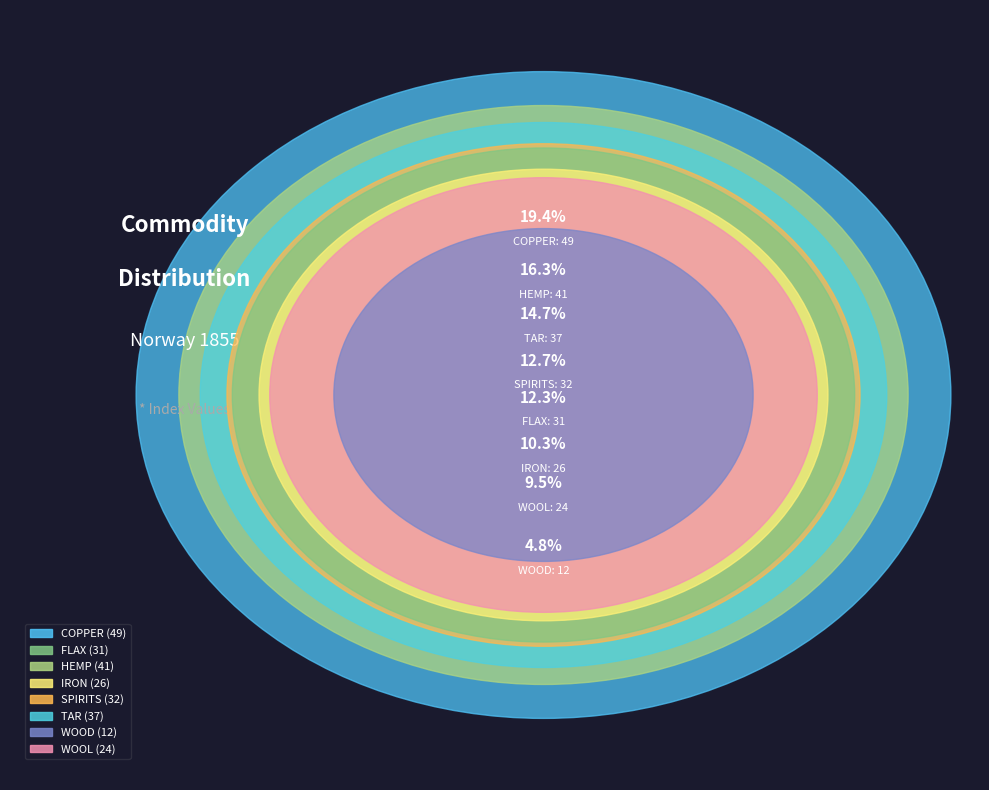

Is it true that IRON is 17% of the pie?

False